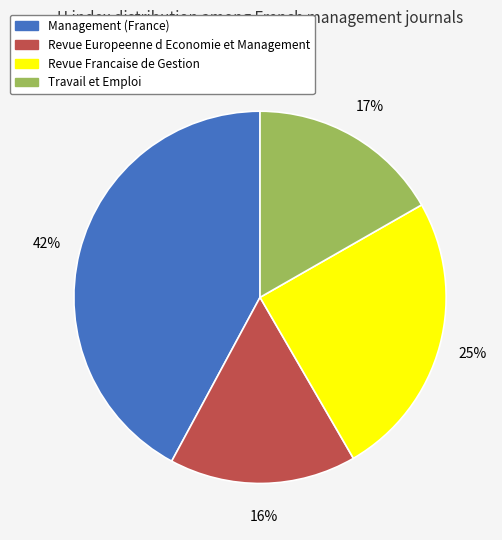

To the nearest percent, what is the difference between the Travail et Emploi and Revue Francaise de Gestion slice percentages?

8%